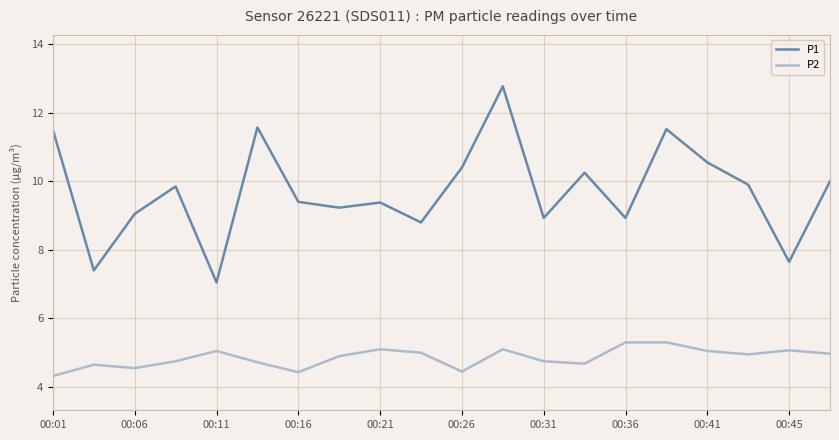

True or false: P1 and P2 cross at least once.

False